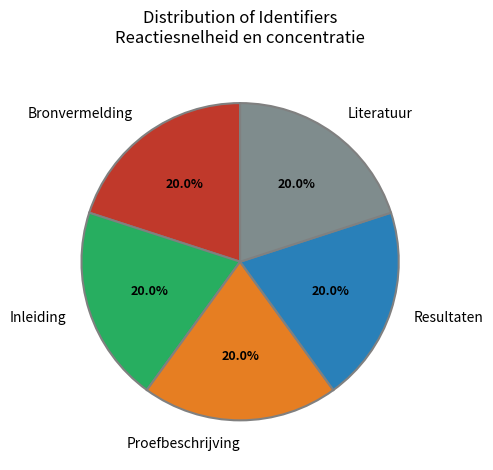

Does Inleiding represent more than half of the total?

No